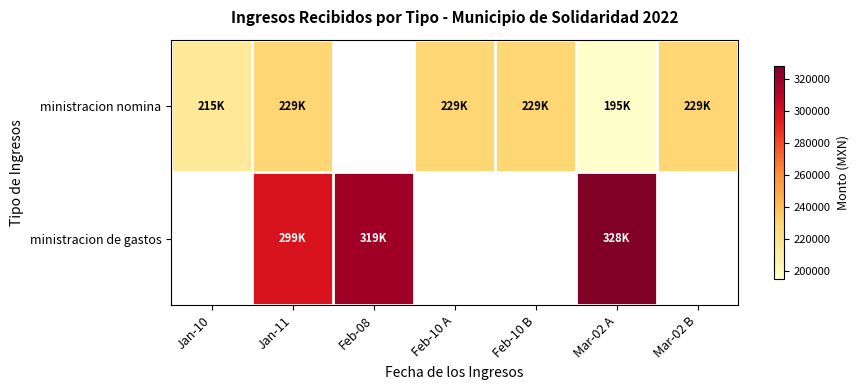

Between Jan-10 and Jan-11, which series saw the biggest shift?

ministracion nomina